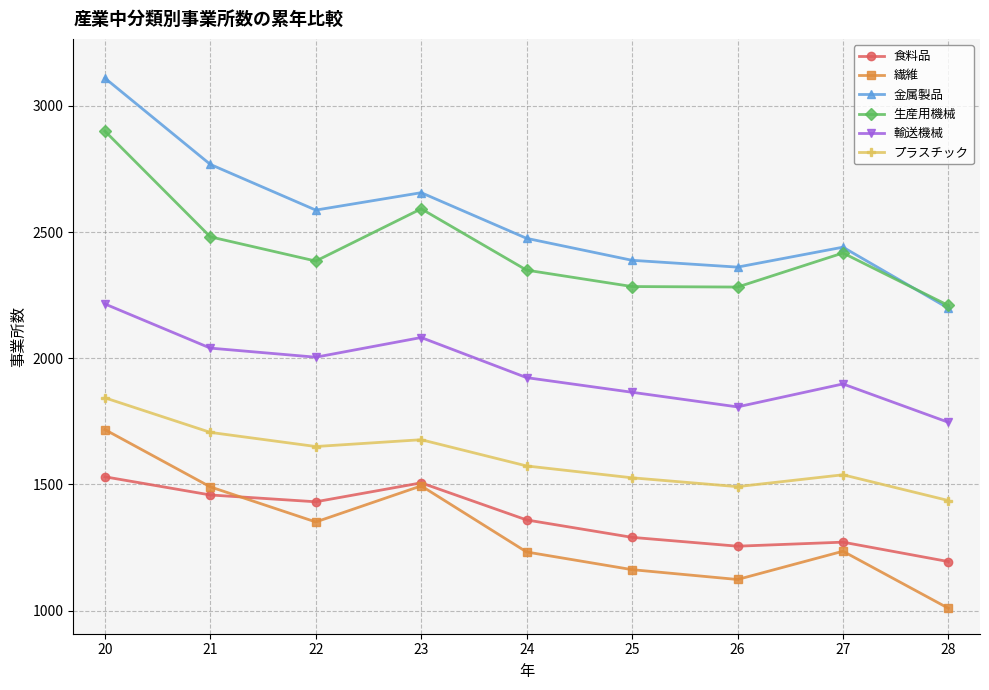

Between 20 and 21, which series saw the biggest shift?

生産用機械